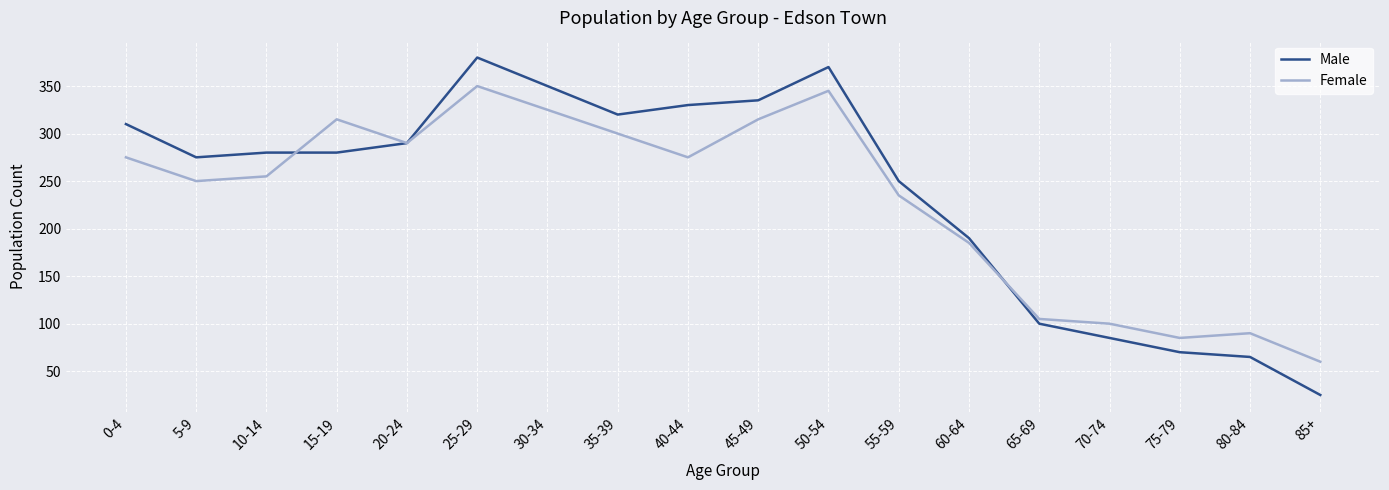

Is this an area chart (filled region under the line)?

No